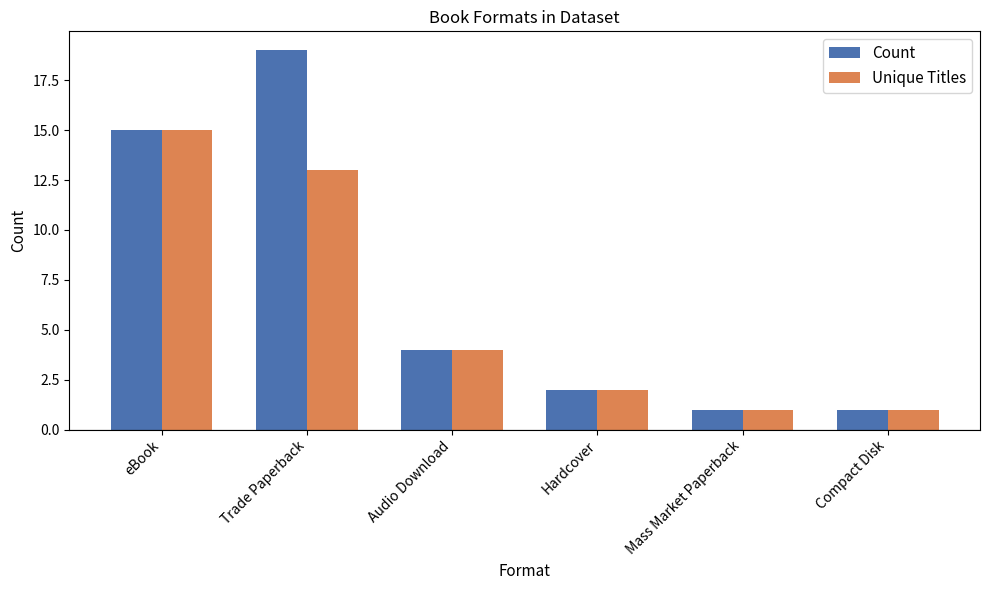

What is the sum of the Unique Titles values at Mass Market Paperback and eBook?

16